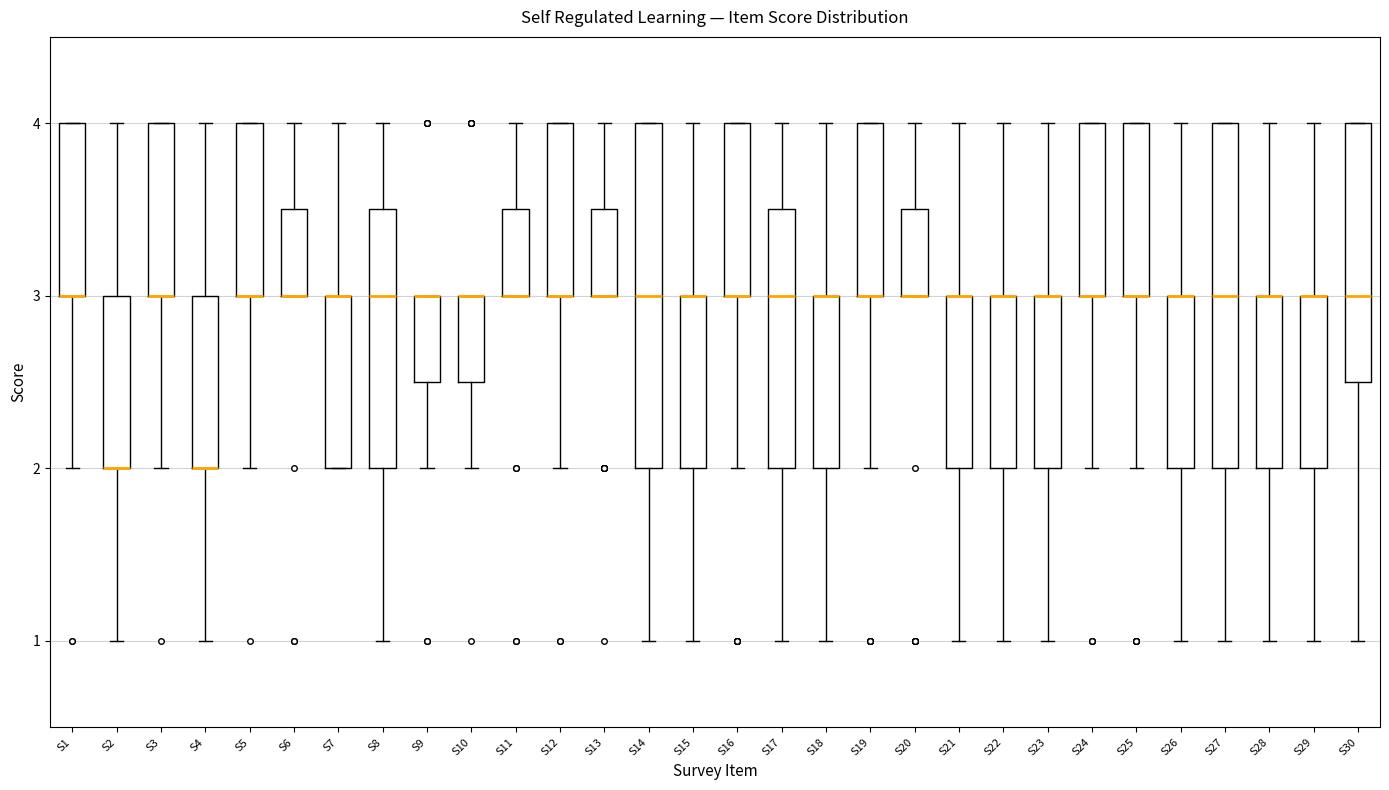

Where is the upper edge of the box for S4 on the y-axis? The values are not printed on the chart, so give them approximately, as read against the axis.

3.0